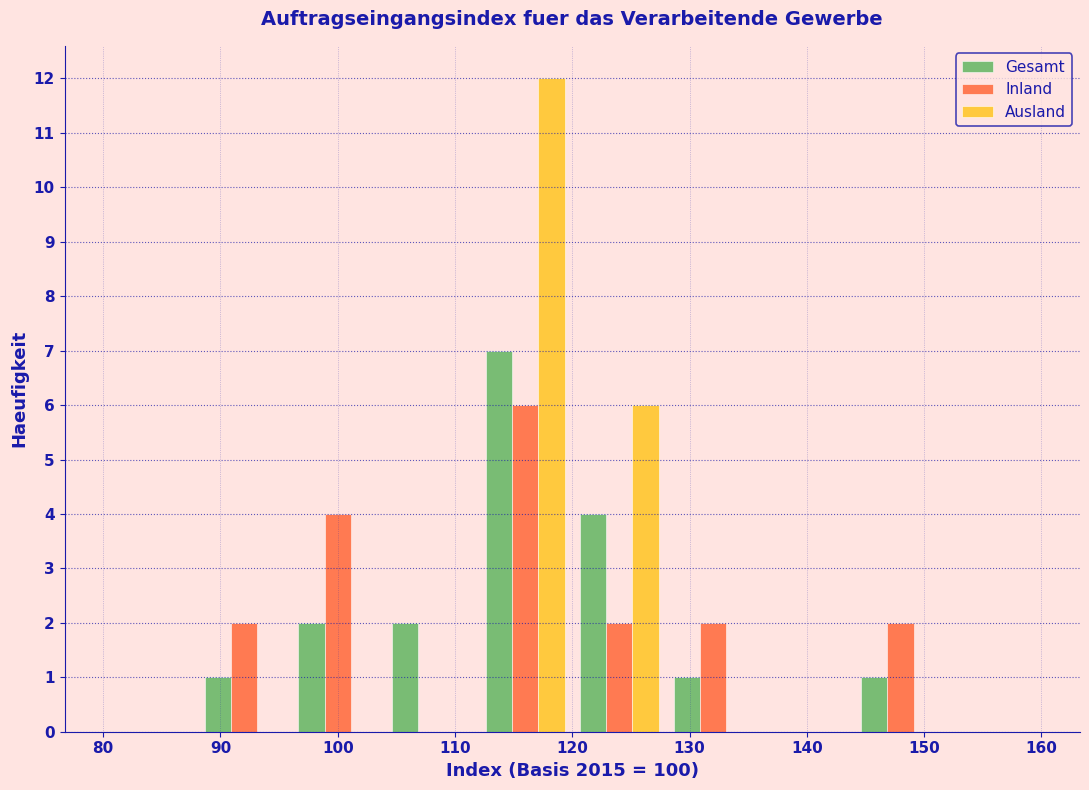

Reading left to right, list every range on the x-axis with the height of the bar of each series over it. The values are not printed on the chart, so give them approximately, as read against the axis.

80 to 88: Gesamt=0	Inland=0	Ausland=0
88 to 96: Gesamt=1	Inland=2	Ausland=0
96 to 104: Gesamt=2	Inland=4	Ausland=0
104 to 112: Gesamt=2	Inland=0	Ausland=0
112 to 120: Gesamt=7	Inland=6	Ausland=12
120 to 128: Gesamt=4	Inland=2	Ausland=6
128 to 136: Gesamt=1	Inland=2	Ausland=0
136 to 144: Gesamt=0	Inland=0	Ausland=0
144 to 152: Gesamt=1	Inland=2	Ausland=0
152 to 160: Gesamt=0	Inland=0	Ausland=0